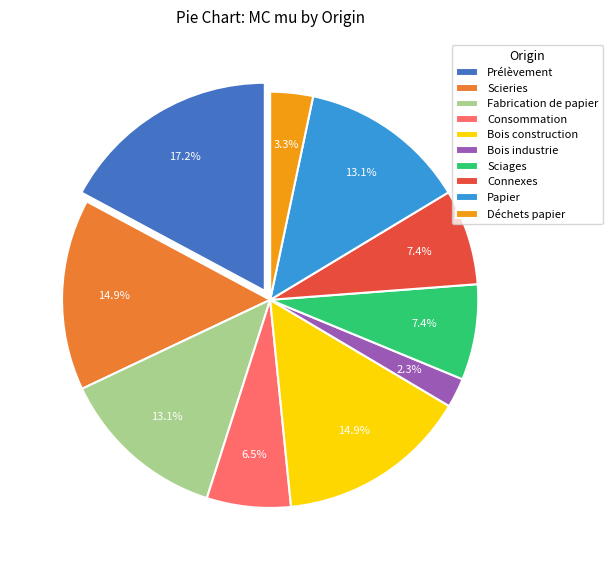

How much of the chart is everything except Connexes?

92.6%